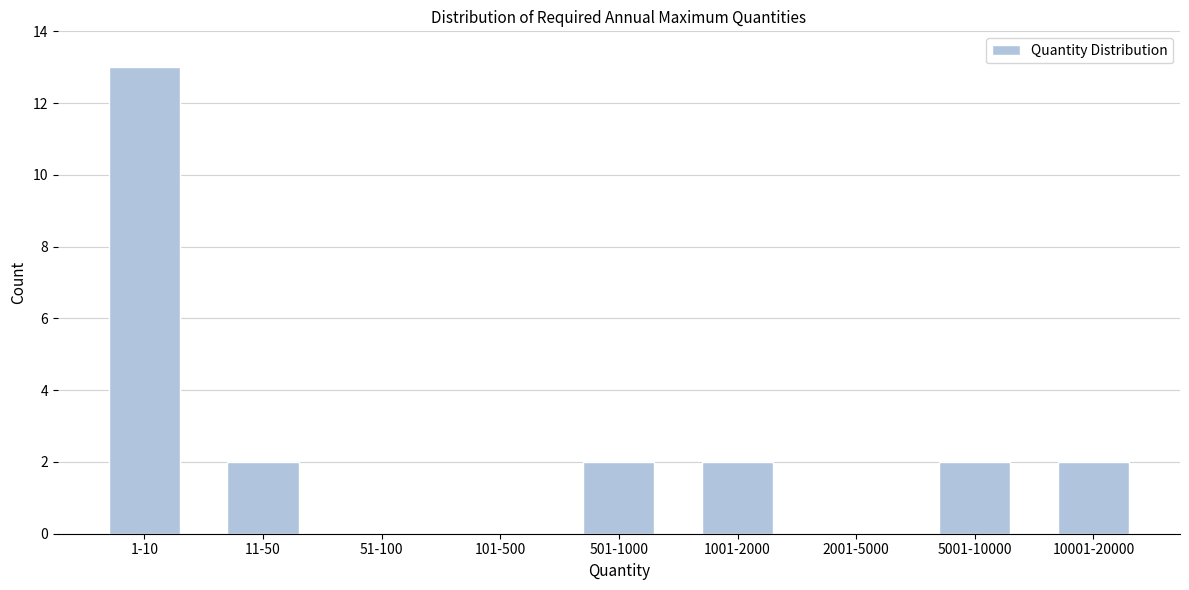

Reading left to right, what are all the values shown in this chart?

1-10=13	11-50=2	51-100=0	101-500=0	501-1000=2	1001-2000=2	2001-5000=0	5001-10000=2	10001-20000=2